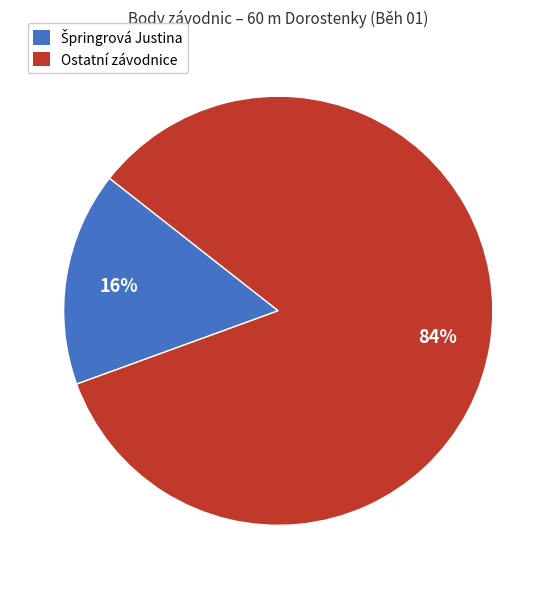

To the nearest percent, what is the difference between the largest and smallest slice percentages?

68%